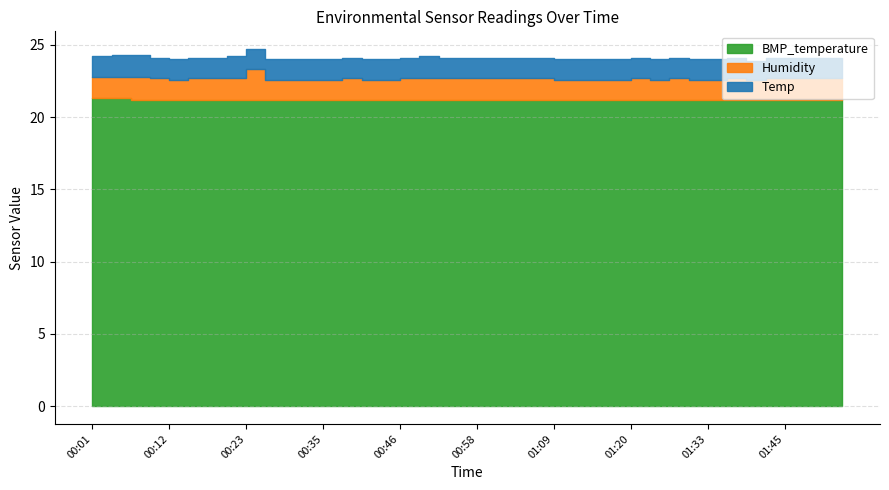

What is the label of the 16th point from the left?

00:43